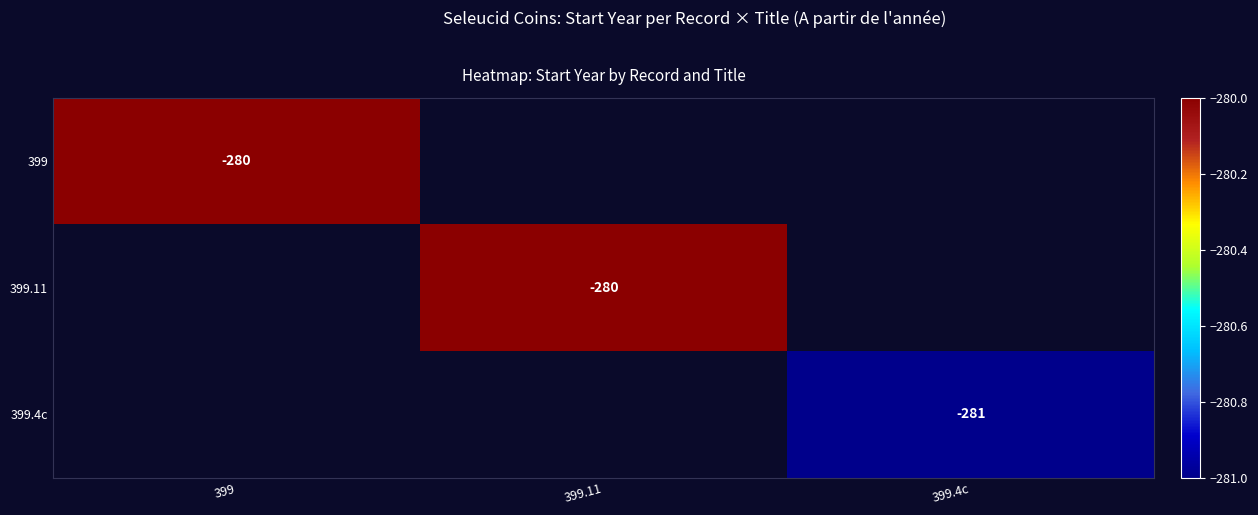

How many categories are shown in the chart?

3